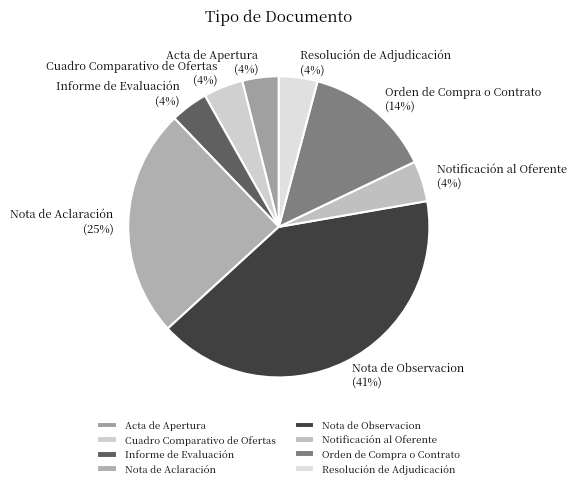

Does any single category account for the majority?

No